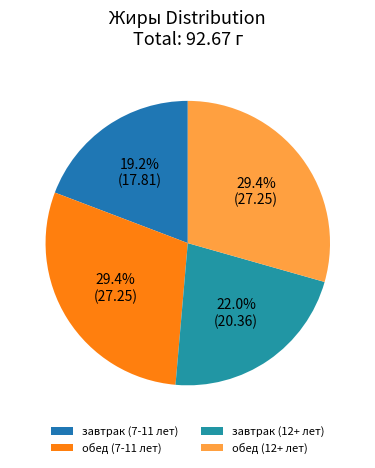

Count the number of slices in the pie.

4